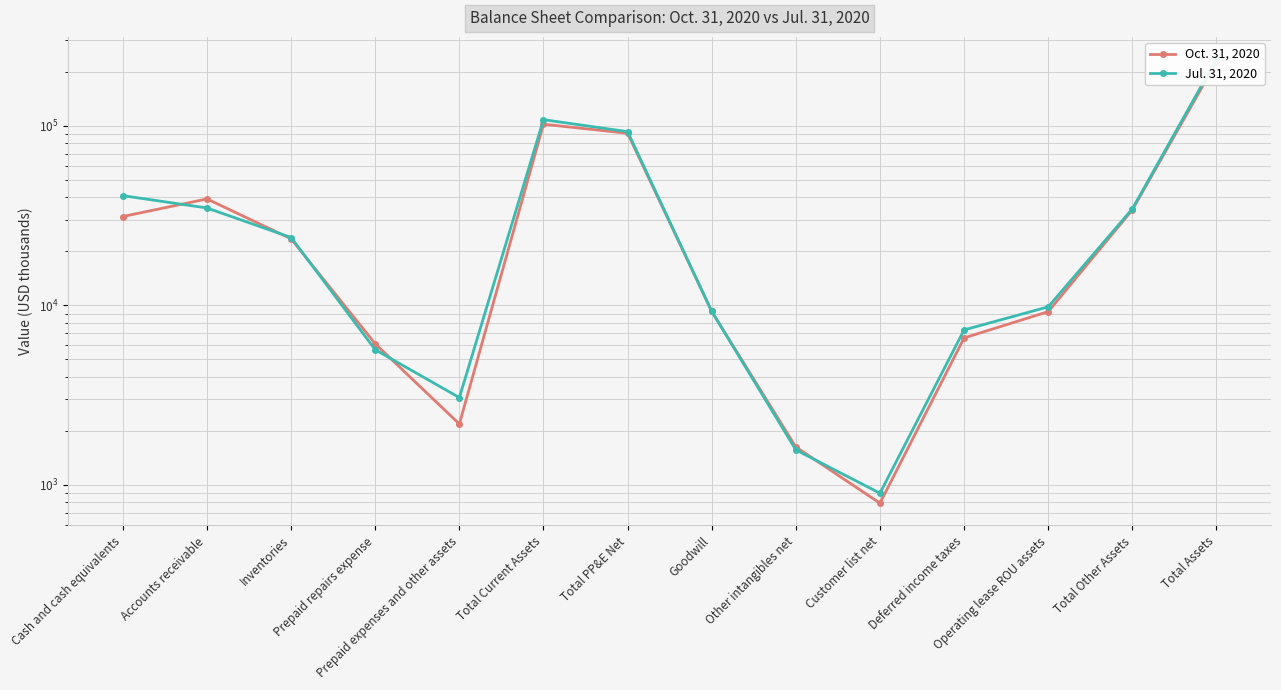

Which series ends up on top after the final intersection of Oct. 31, 2020 and Jul. 31, 2020?

Jul. 31, 2020